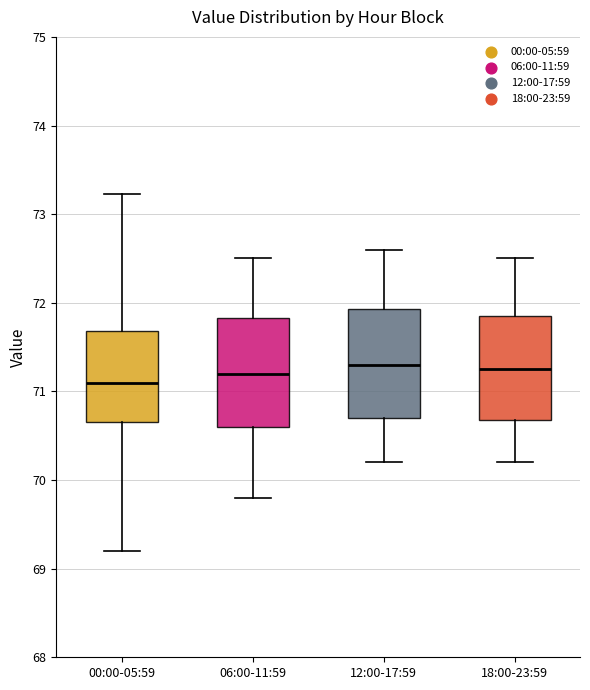

Reading left to right, read every box against the y-axis: the position of its median line, the range the box covers, and the ends of its whiskers. The values are not printed on the chart, so give them approximately, as read against the axis.

00:00-05:59: median 71.1, box 70.7 to 71.7, whiskers 69.2 to 73.2
06:00-11:59: median 71.2, box 70.6 to 71.8, whiskers 69.8 to 72.5
12:00-17:59: median 71.3, box 70.7 to 71.9, whiskers 70.2 to 72.6
18:00-23:59: median 71.3, box 70.7 to 71.9, whiskers 70.2 to 72.5